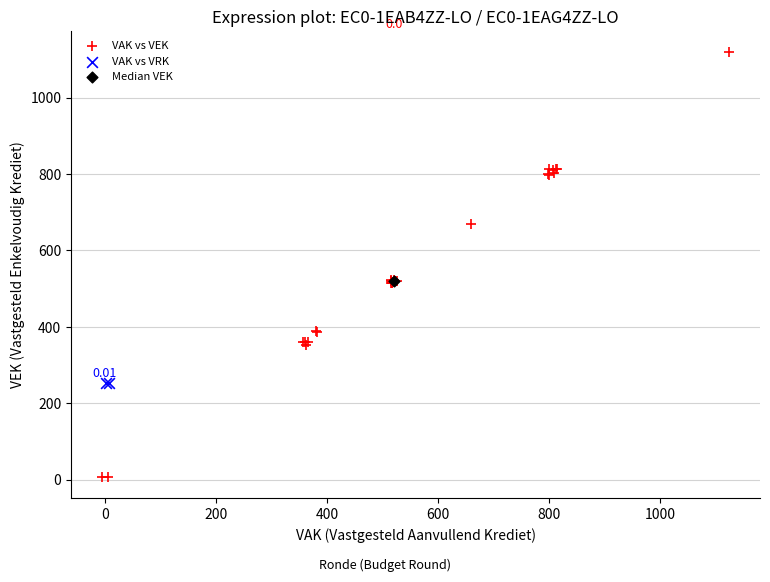

What are all the series names shown in the legend?

VAK vs VEK, VAK vs VRK, Median VEK